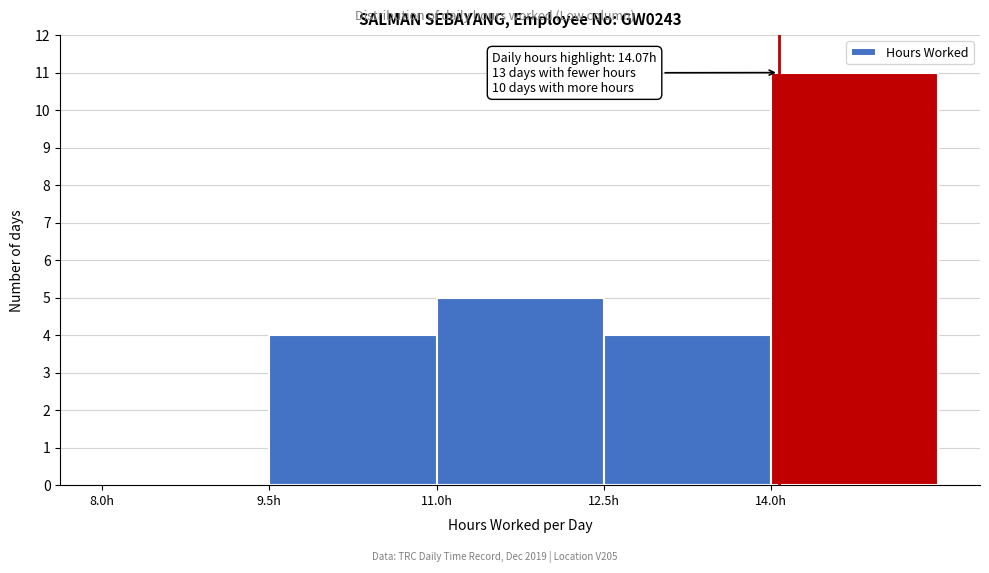

Over which range of the x-axis is the bar tallest?

14.0 to 15.5